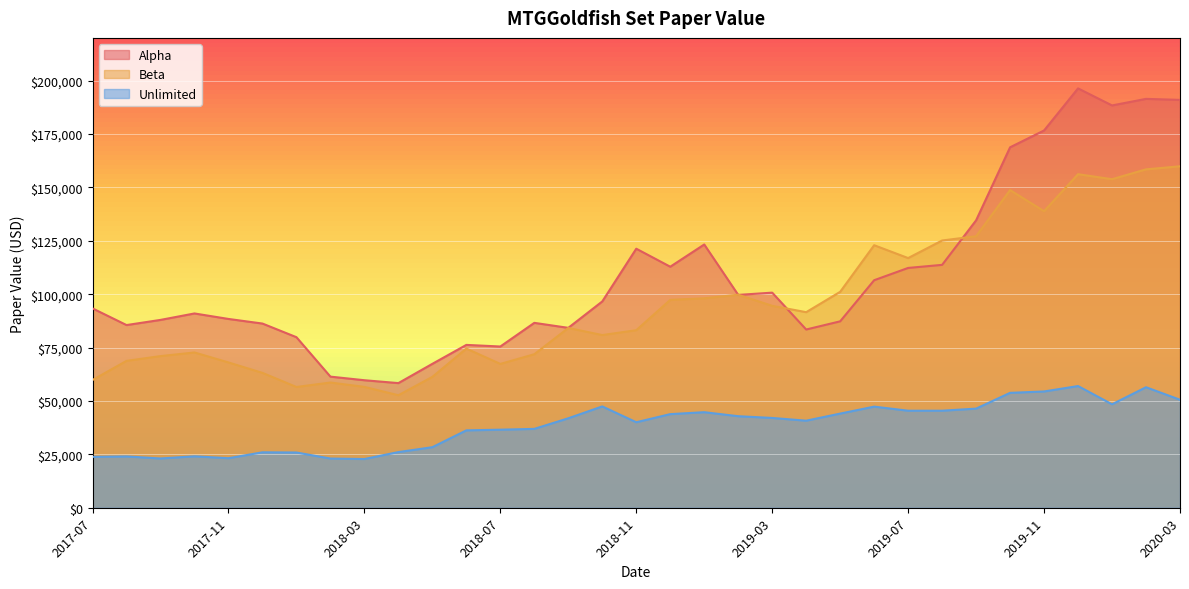

How many data points in Unlimited are less than 41888?

16